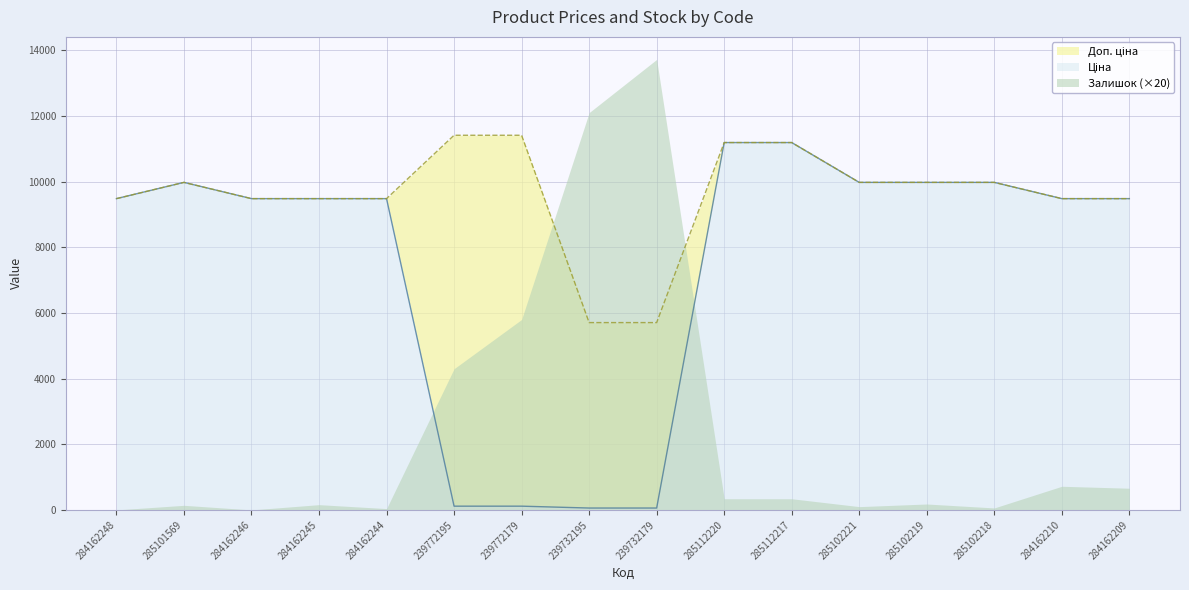

Where is Доп. ціна nearest to the value 8557?

284162248